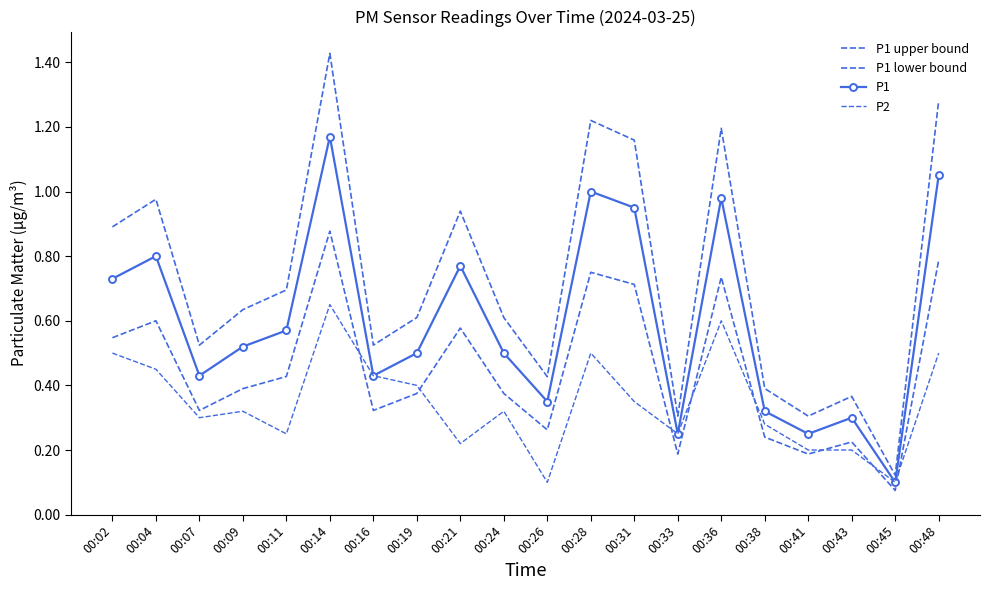

The P1 series shows 0.3 at 00:38. True or false?

True